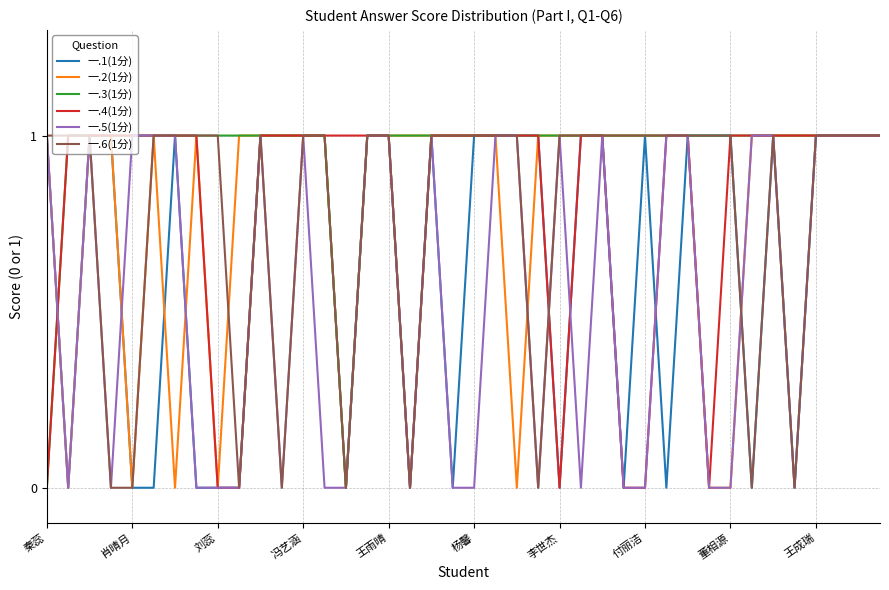

Which series has the largest total across all categories?

一.3(1分)